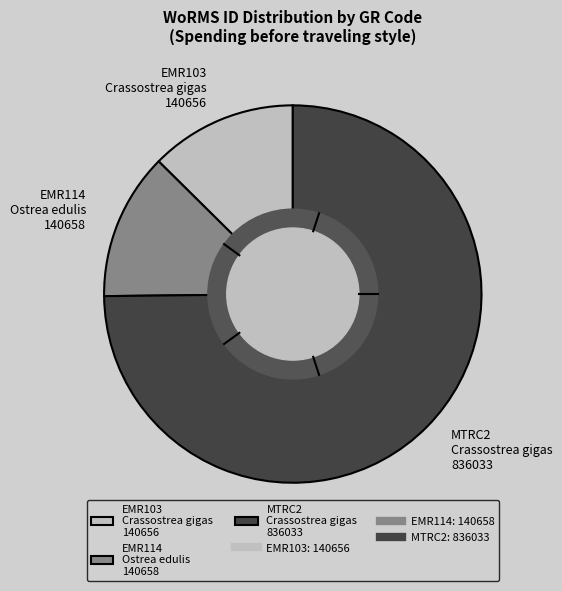

Do EMR114 Ostrea edulis 140658 and MTRC2 Crassostrea gigas 836033 together represent more than half of the pie?

Yes